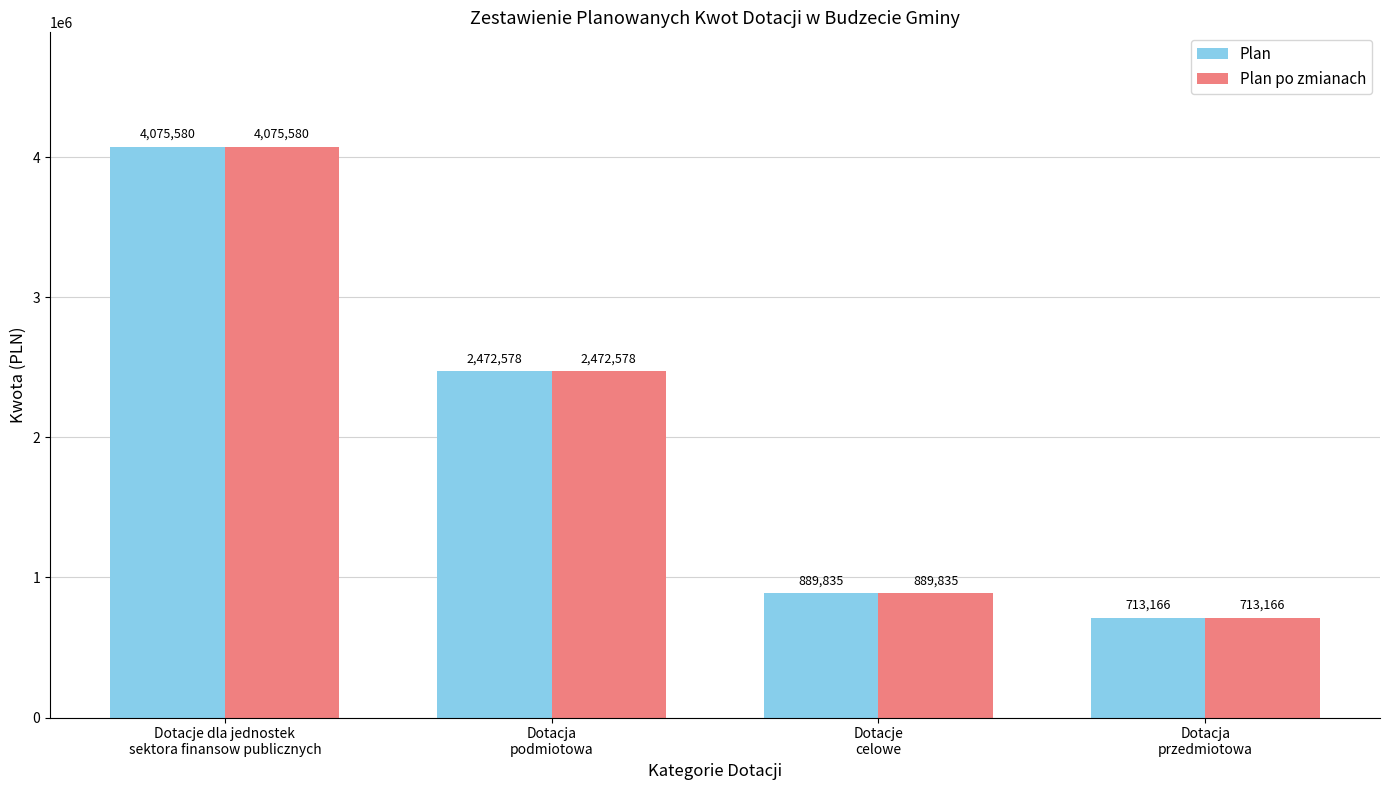

Which category has the lowest value in the Plan po zmianach series?

Dotacja
przedmiotowa